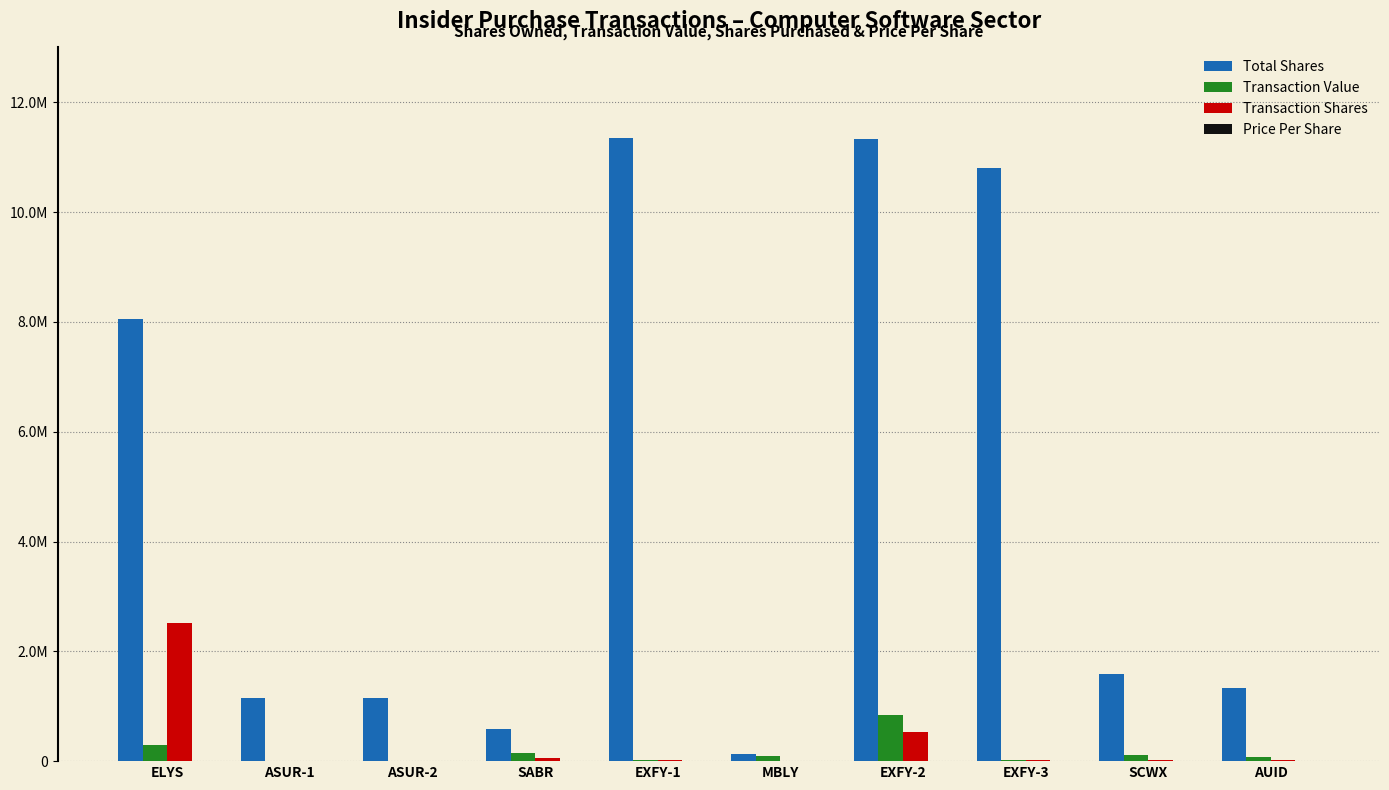

Does the chart contain stacked bars?

No